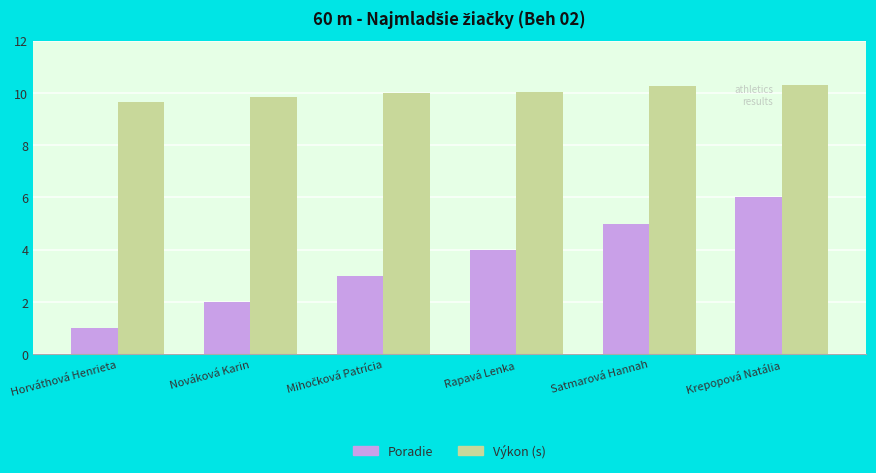

What is the minimum value shown in the chart?

1.0